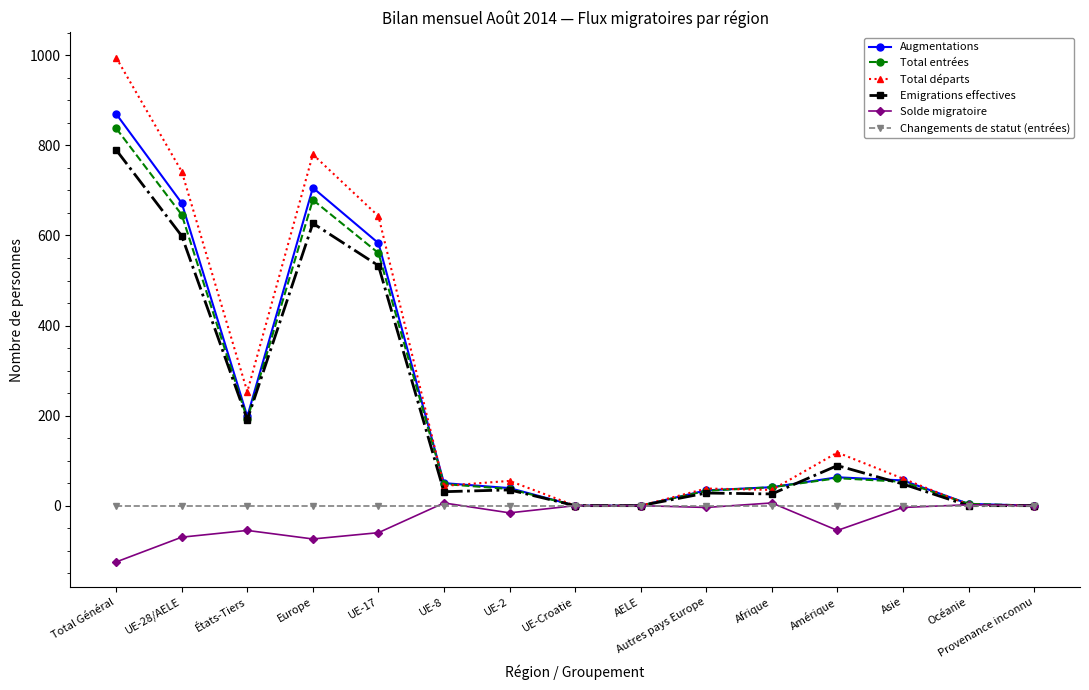

Which category has the highest value in the Total entrées series?

Total Général